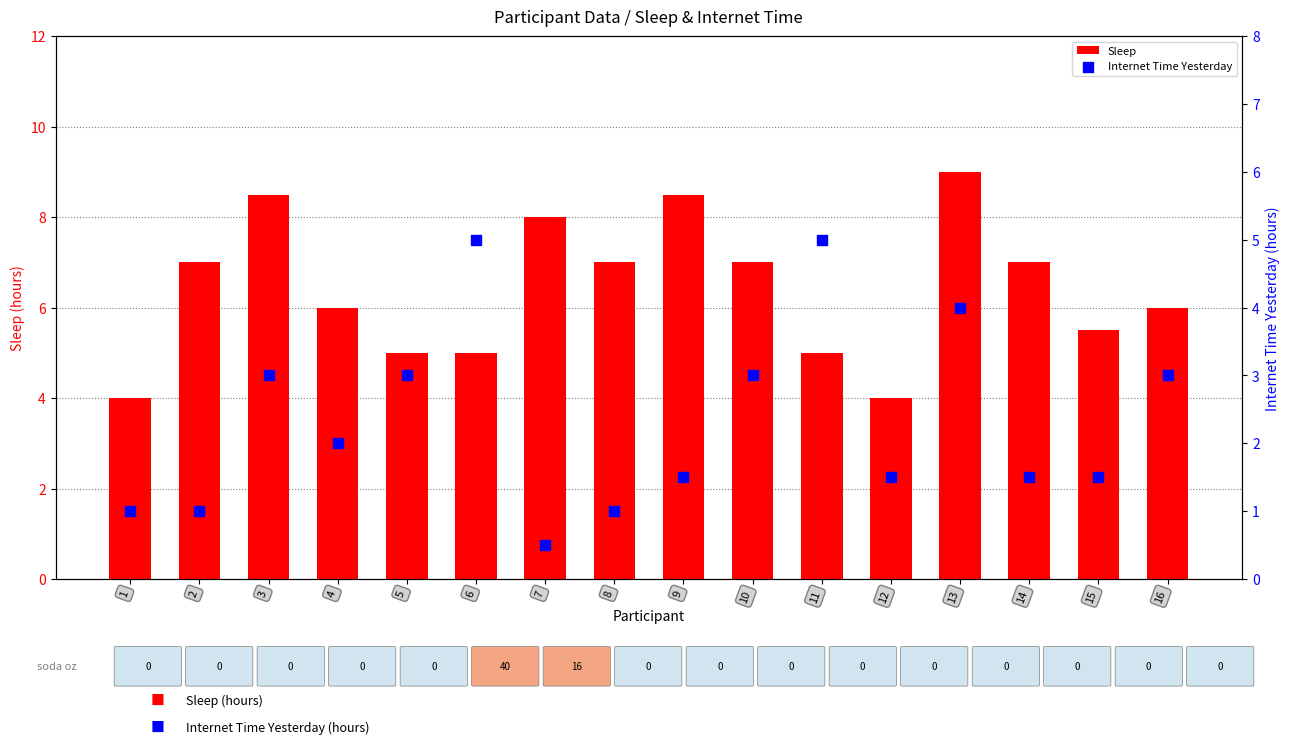

Which series reaches the minimum Y coordinate?

Internet Time Yesterday